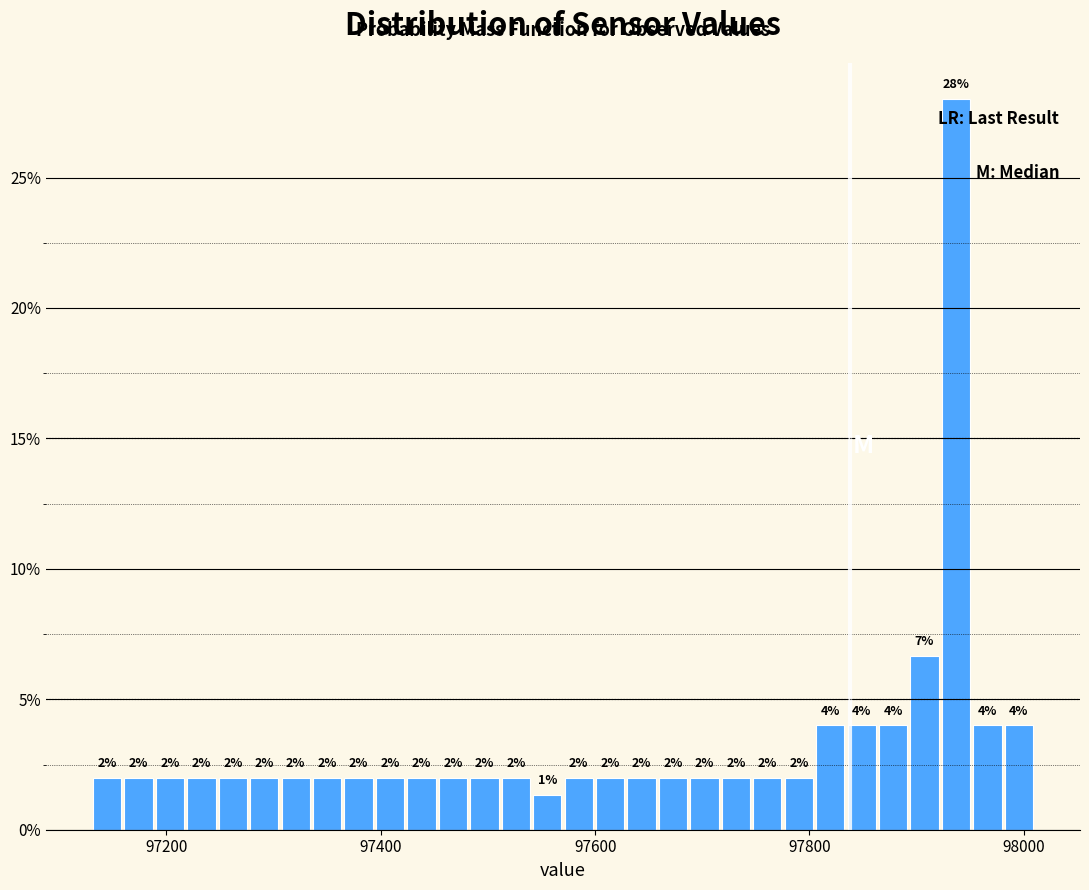

Read against the x-axis, roughly where is the centre of the tallest bar?

97940